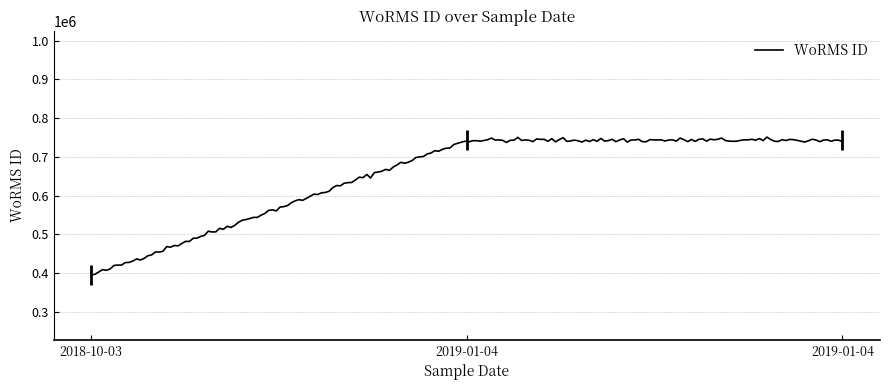

What is the label of the 1st point from the left?

2018-10-03